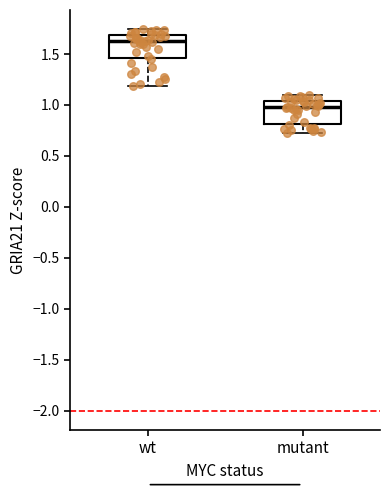

Which box's median line is the lowest?

mutant